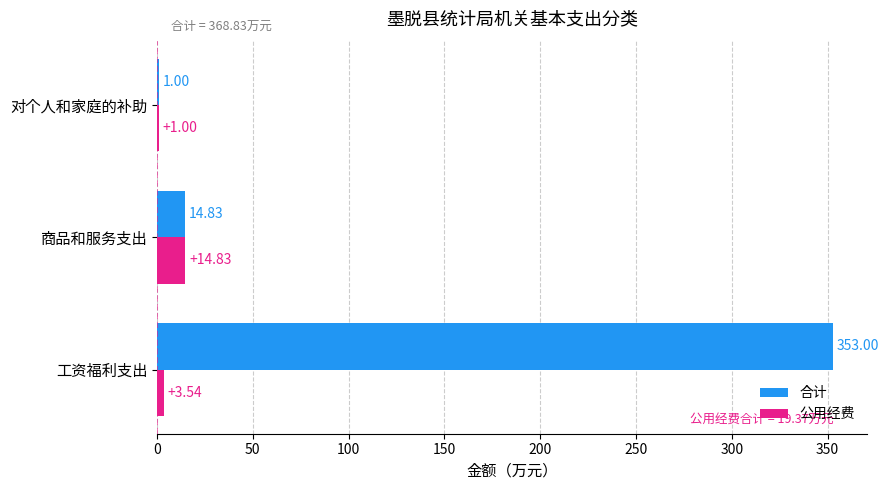

What is the total value across all series at 对个人和家庭的补助?

2.0